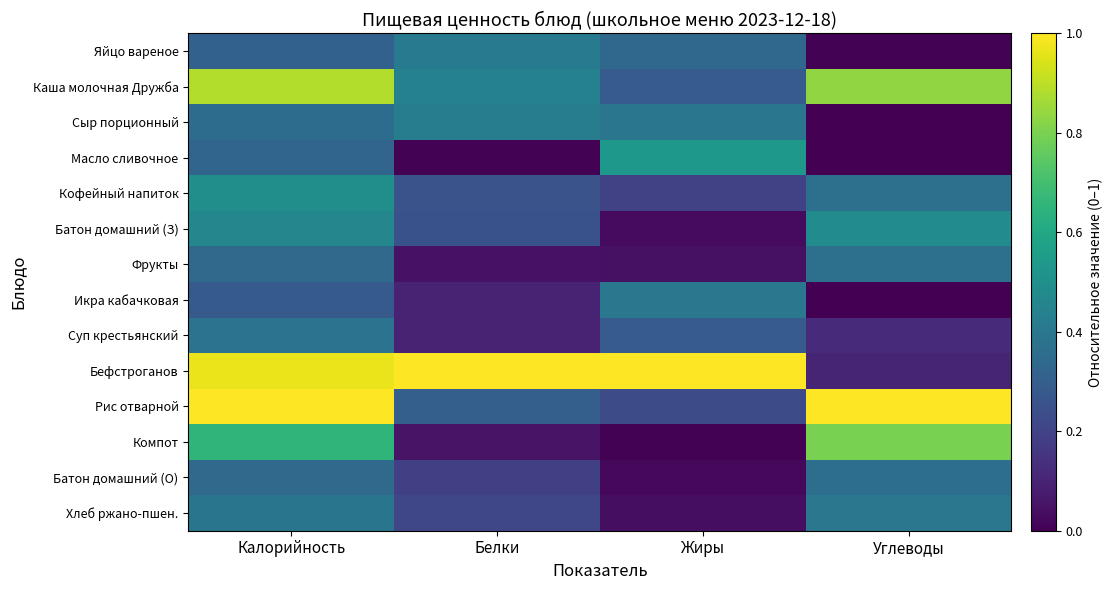

At how many categories does at least one series exceed 0?

4